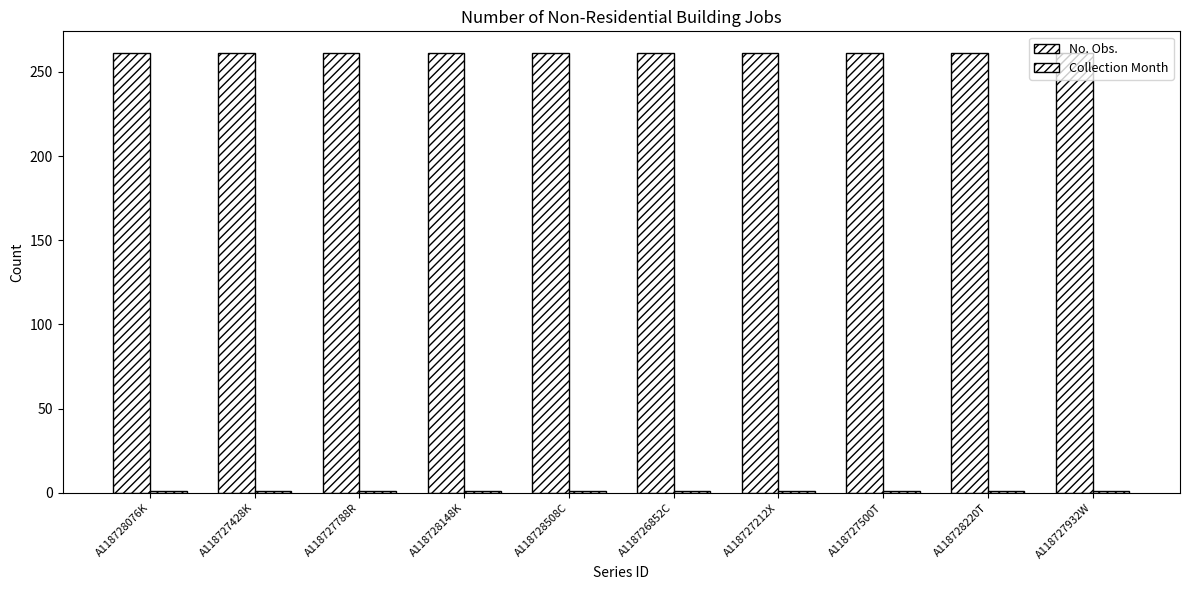

List the labels in order of No. Obs. value, largest first.

A118728076K, A118727428K, A118727788R, A118728148K, A118728508C, A118726852C, A118727212X, A118727500T, A118728220T, A118727932W